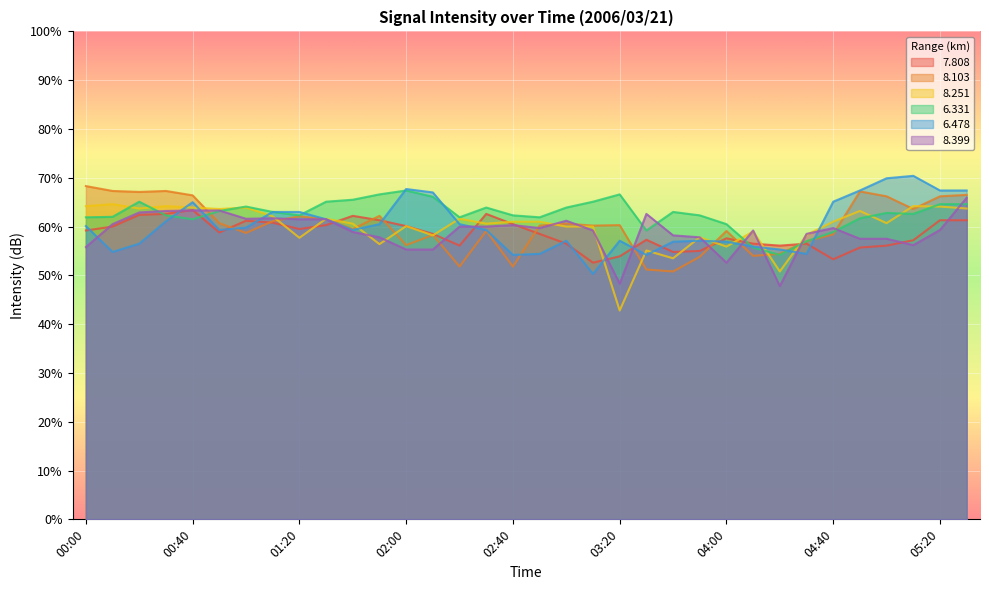

How many times do   8.103 and   8.399 cross each other?

12